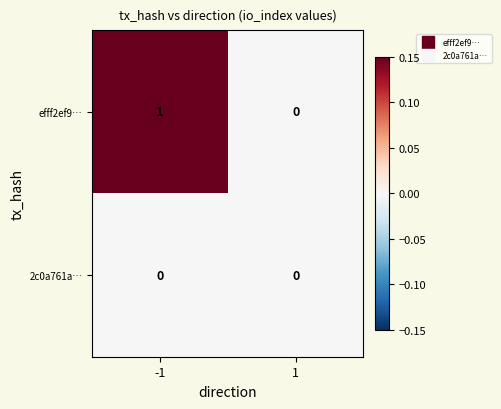

Which series has the largest total across all categories?

efff2ef9…